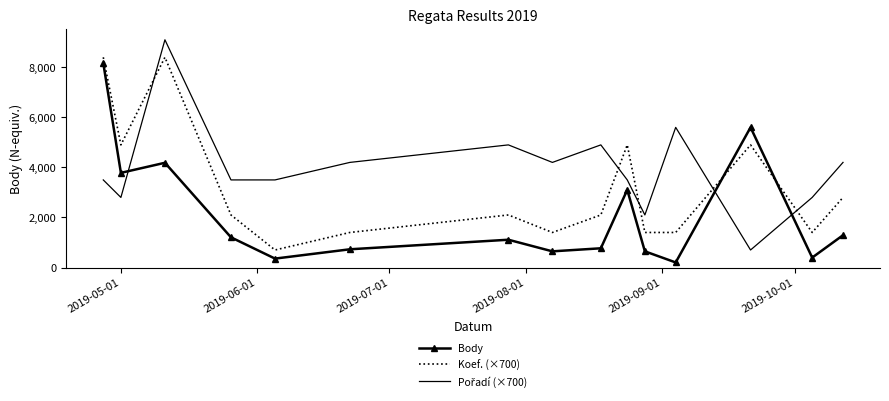

What is the smallest value displayed?

202